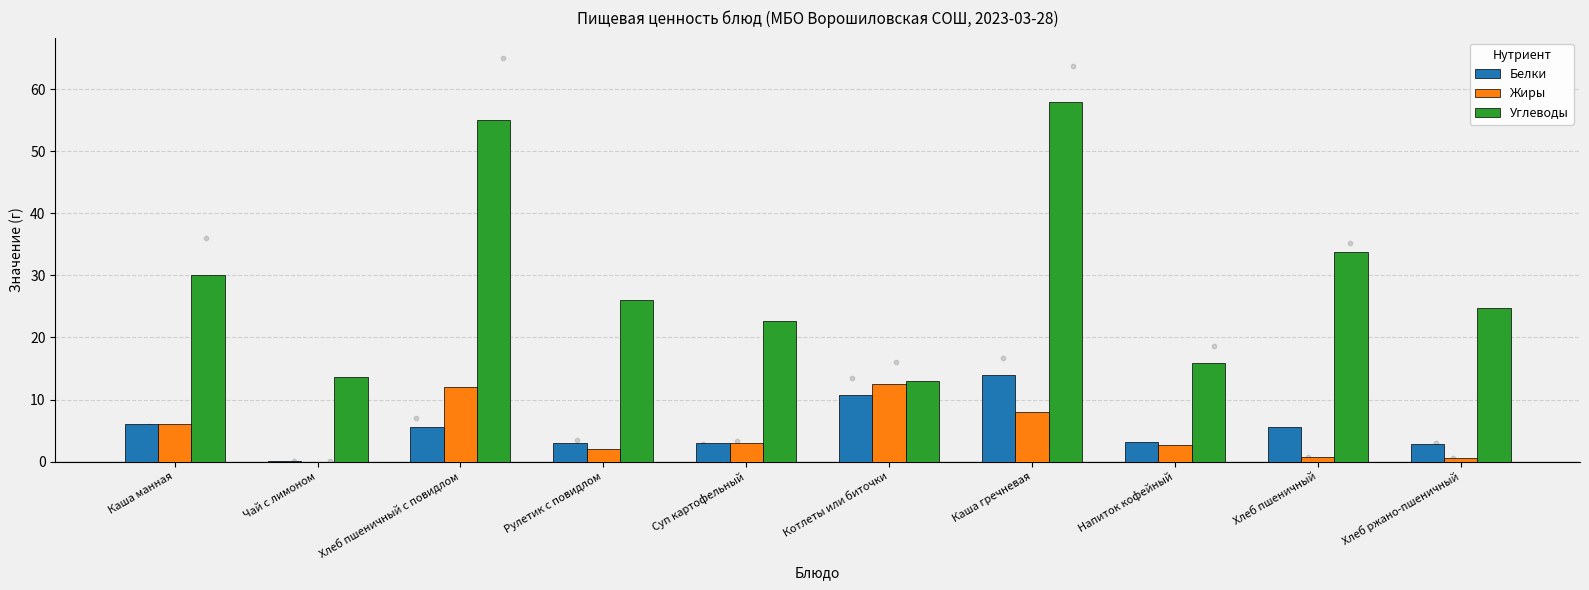

Is the value of Углеводы at Каша гречневая greater than the value of Жиры at Хлеб ржано-пшеничный?

Yes